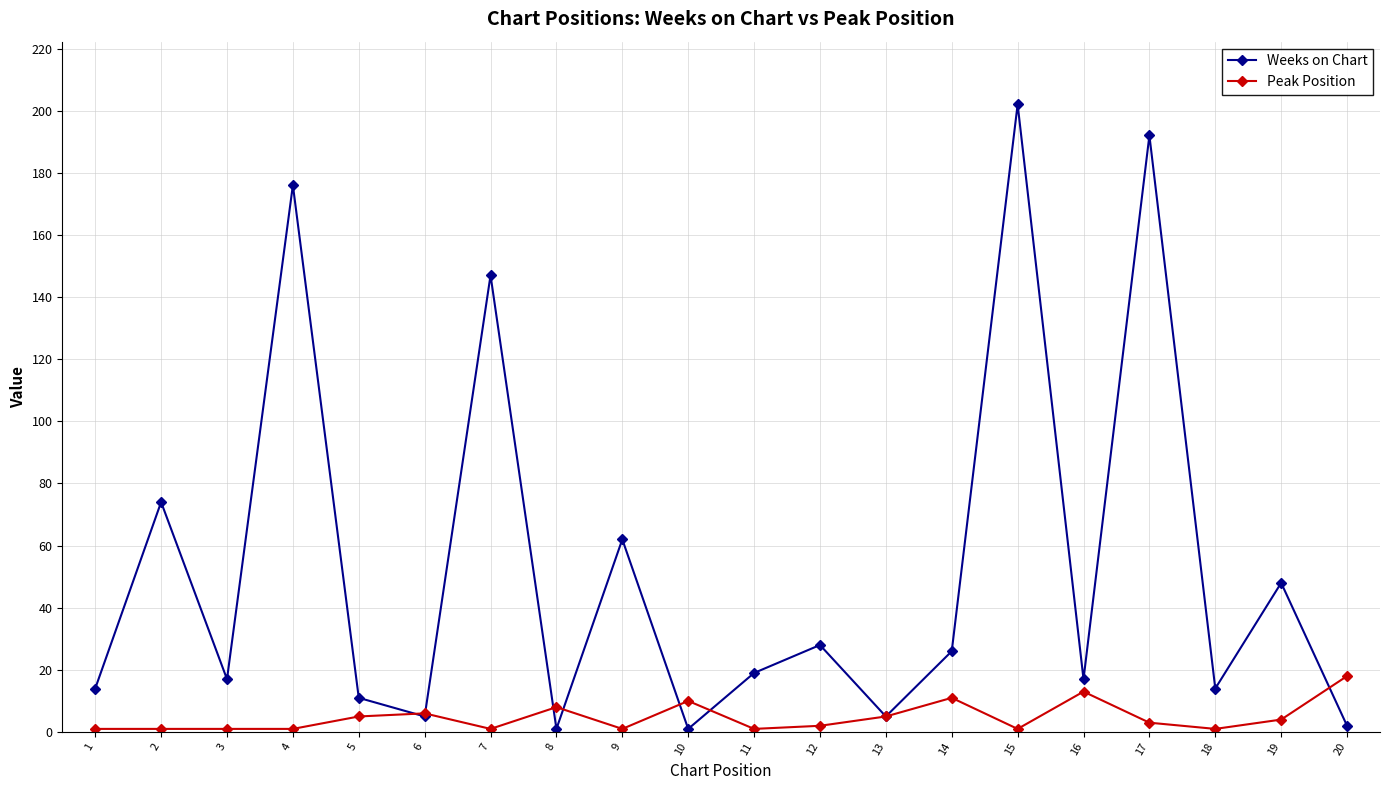

What is the difference between the second highest and minimum values in the Weeks on Chart series?

191